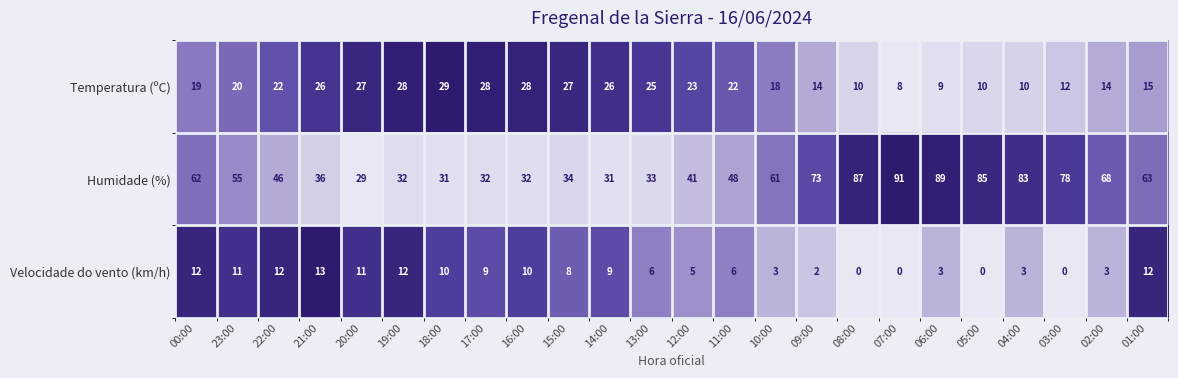

True or false: Temperatura (ºC) has a value of 14 at 02:00.

True